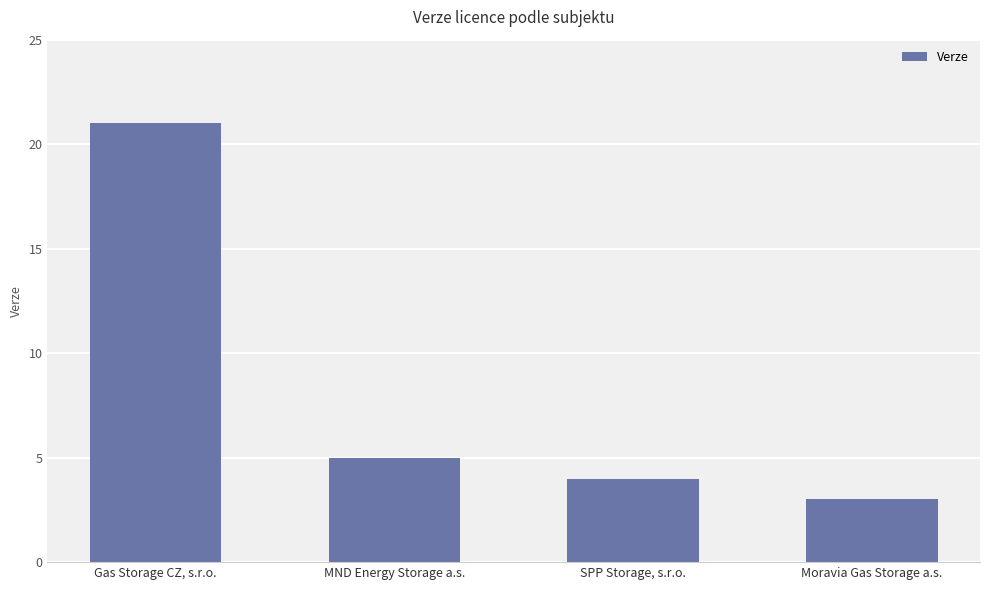

What is the value of the 2nd bar from the left?

5